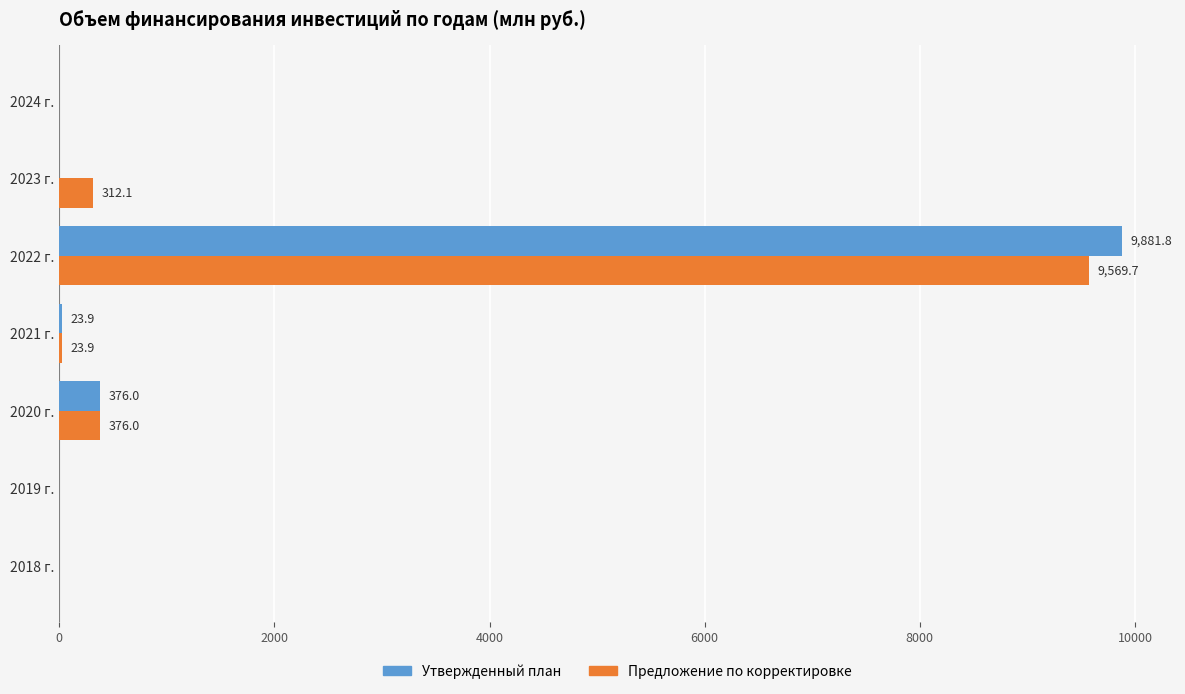

How many data points does each series have?

7